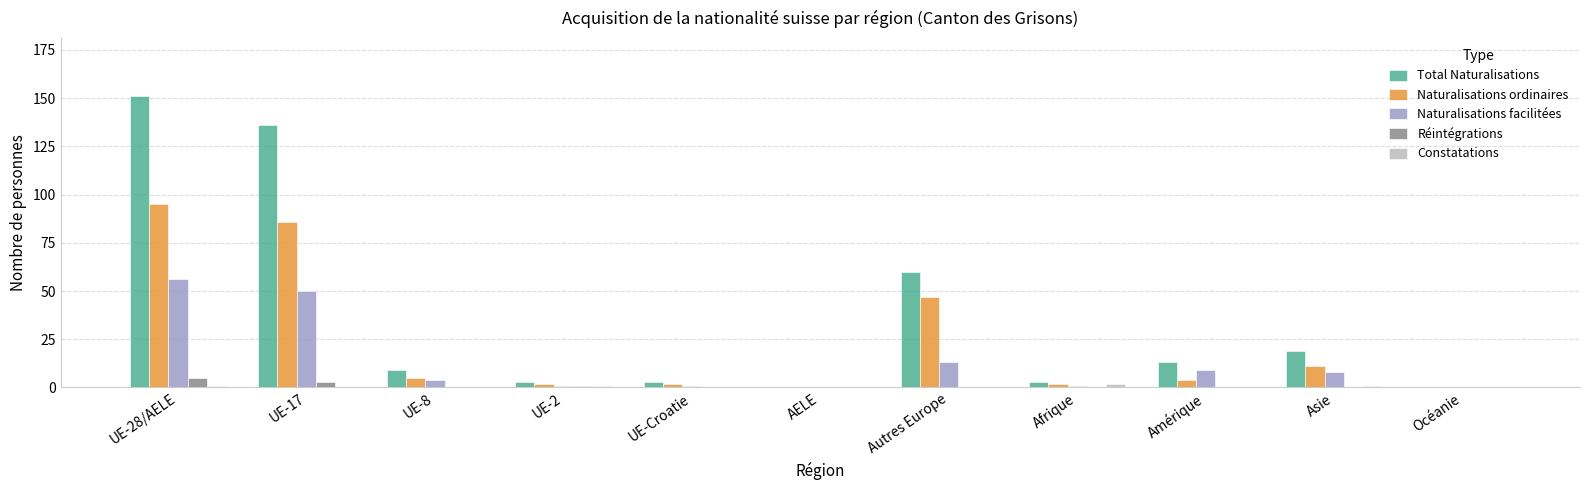

What is the sum of all Réintégrations values?

9